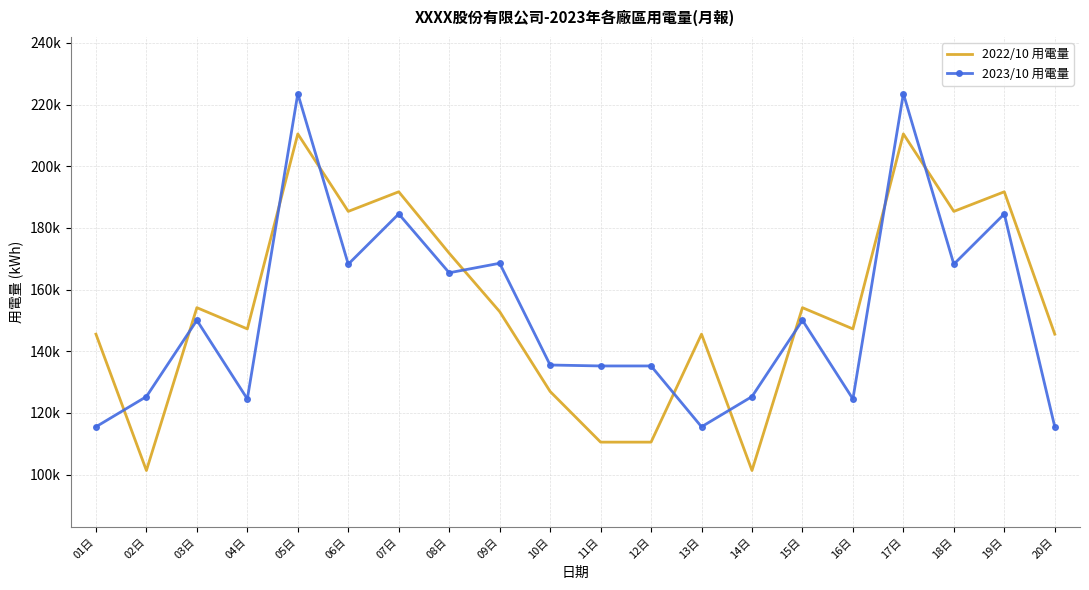

Rank the series by their maximum value, from highest to lowest.

2023/10 用電量, 2022/10 用電量